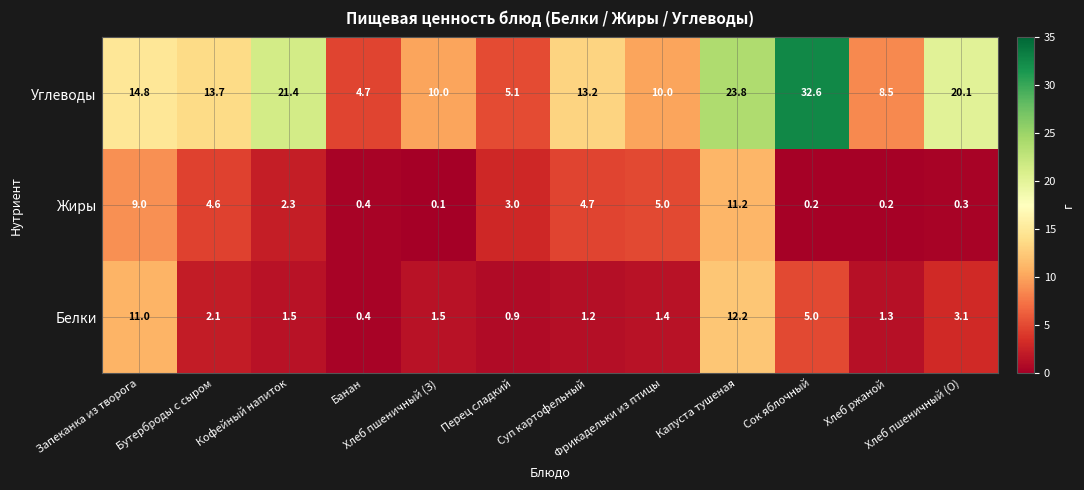

What is the difference between the second highest and minimum values in the Жиры series?

8.9